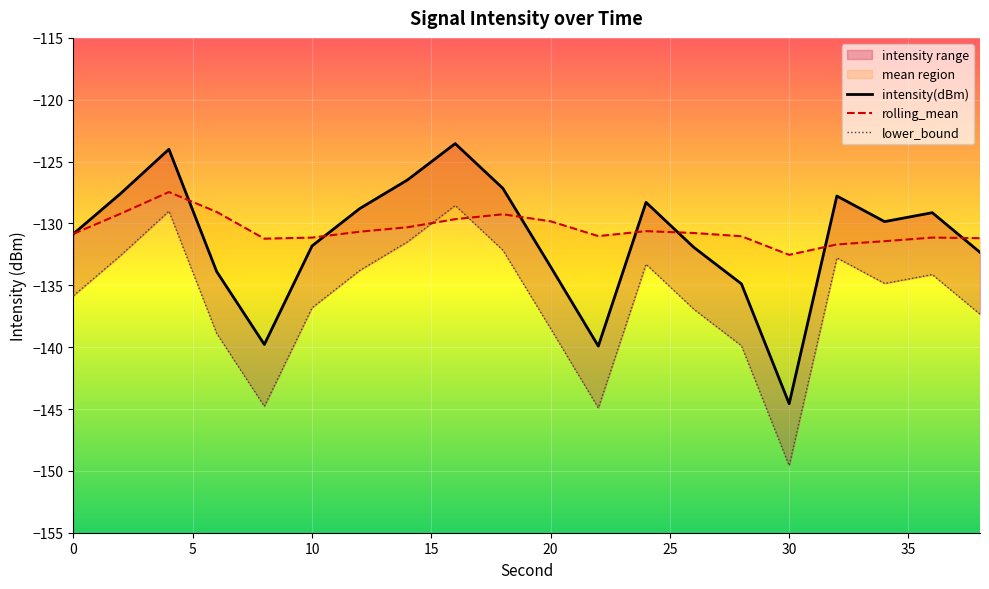

What is the sum of all rolling_mean values?

-2610.1